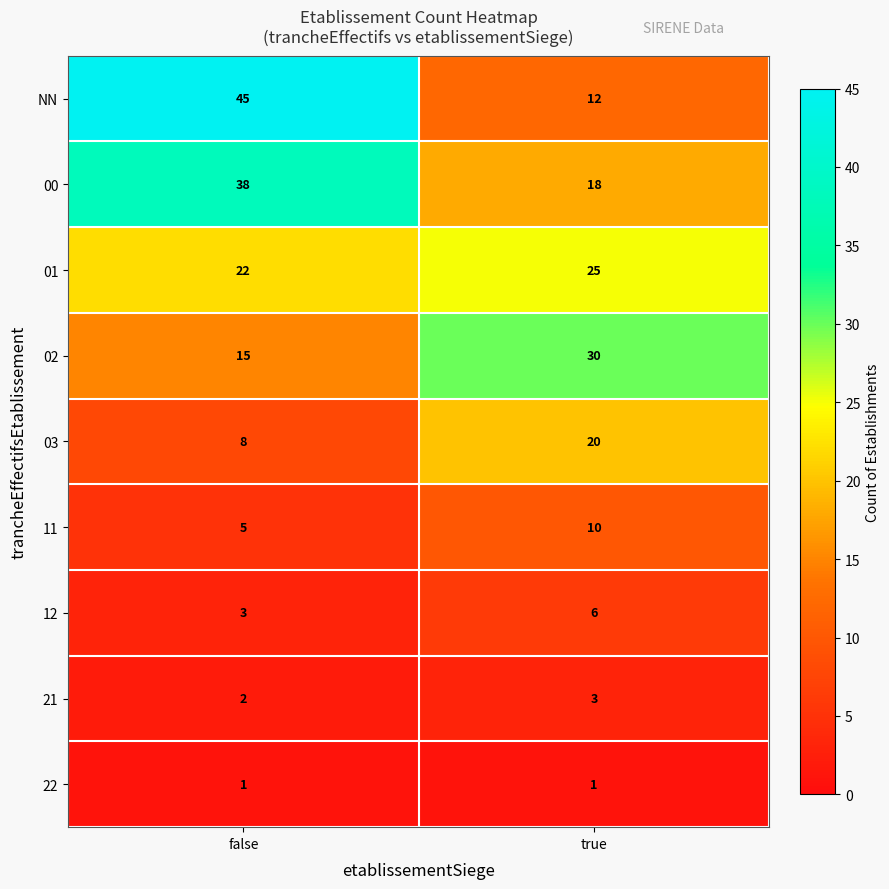

What is the highest value of the 02 series?

30